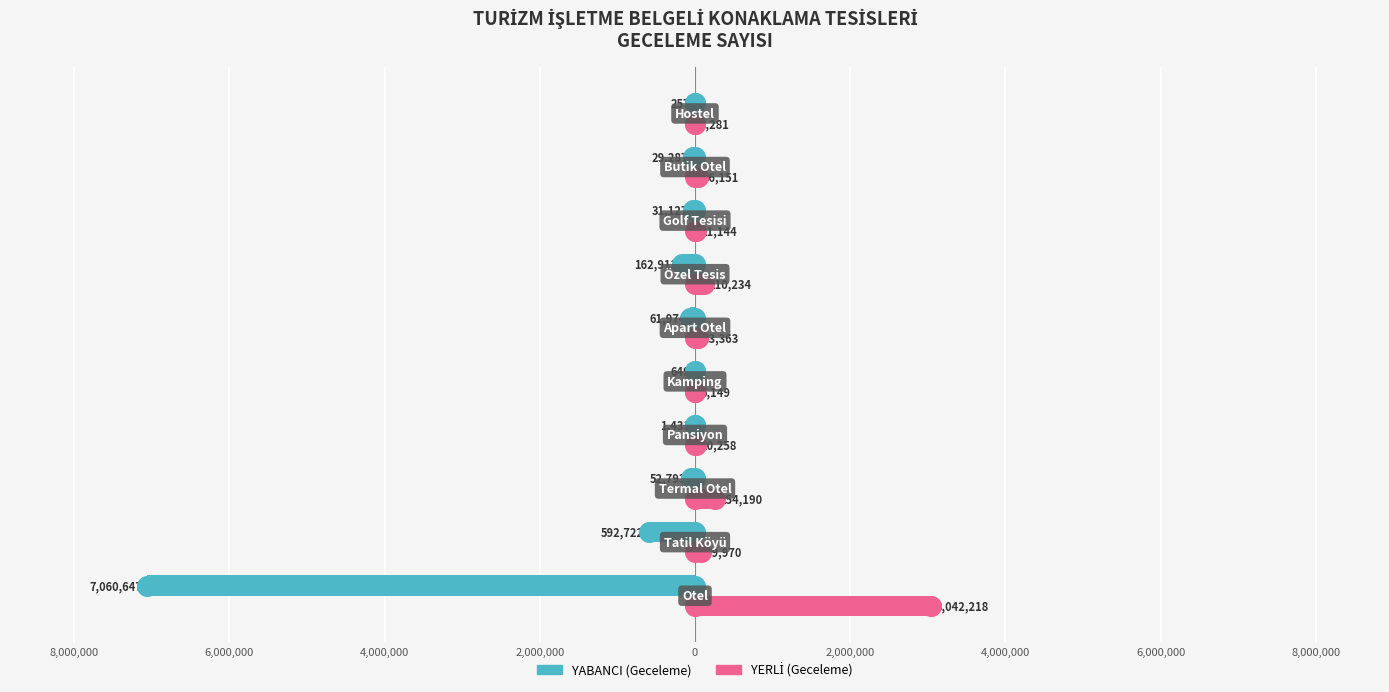

At how many categories does at least one series exceed -2835725?

10